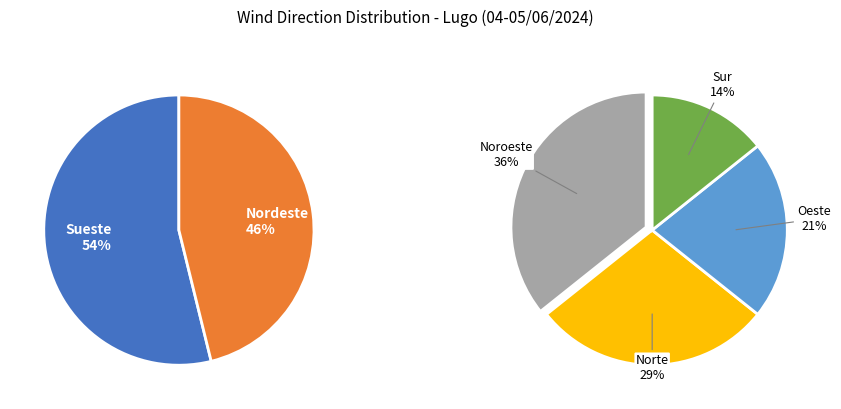

How many segments does this pie chart have?

6